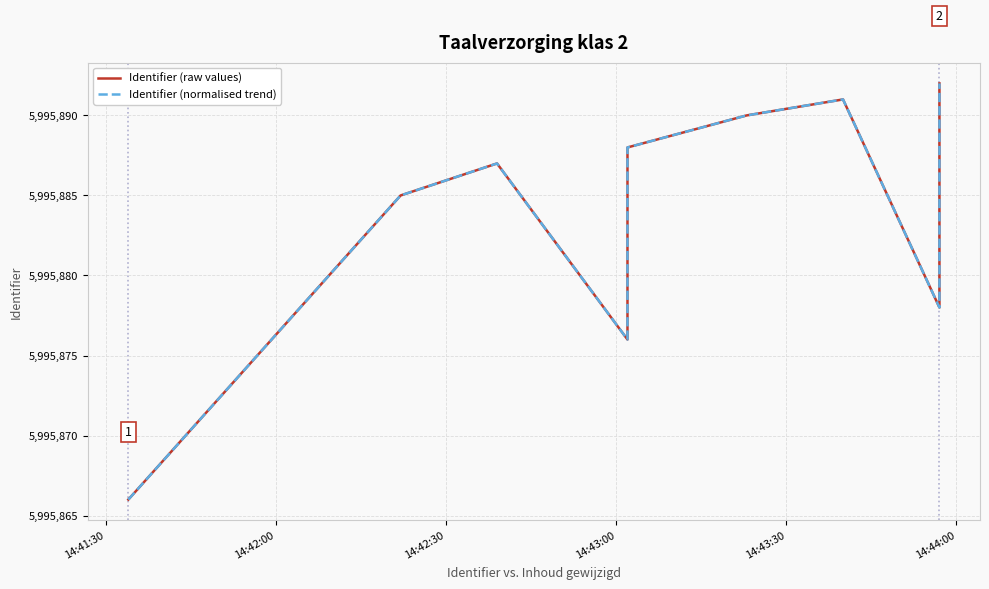

What is the highest value of the Identifier (raw values) series?

5995892